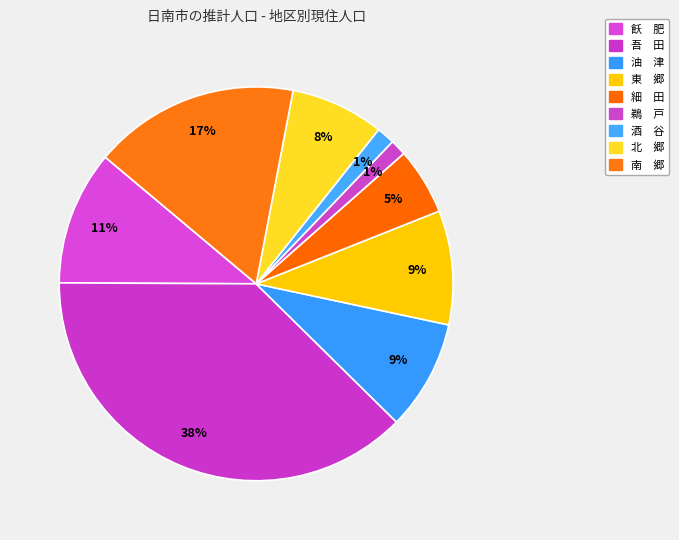

Count the number of slices in the pie.

9